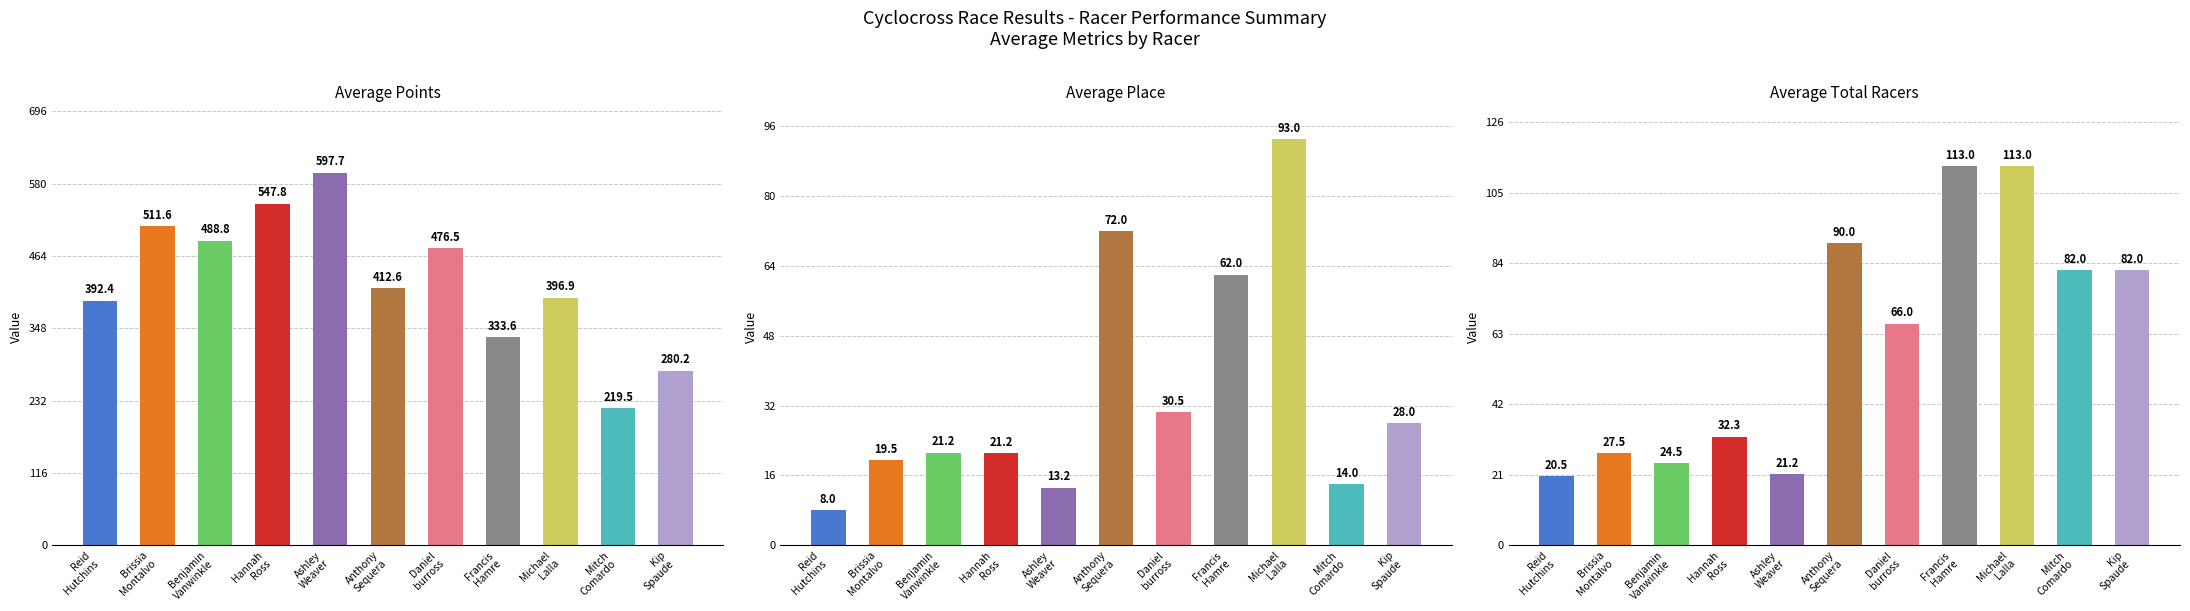

The Brissia Montalvo series shows 19.1 at 4. True or false?

False